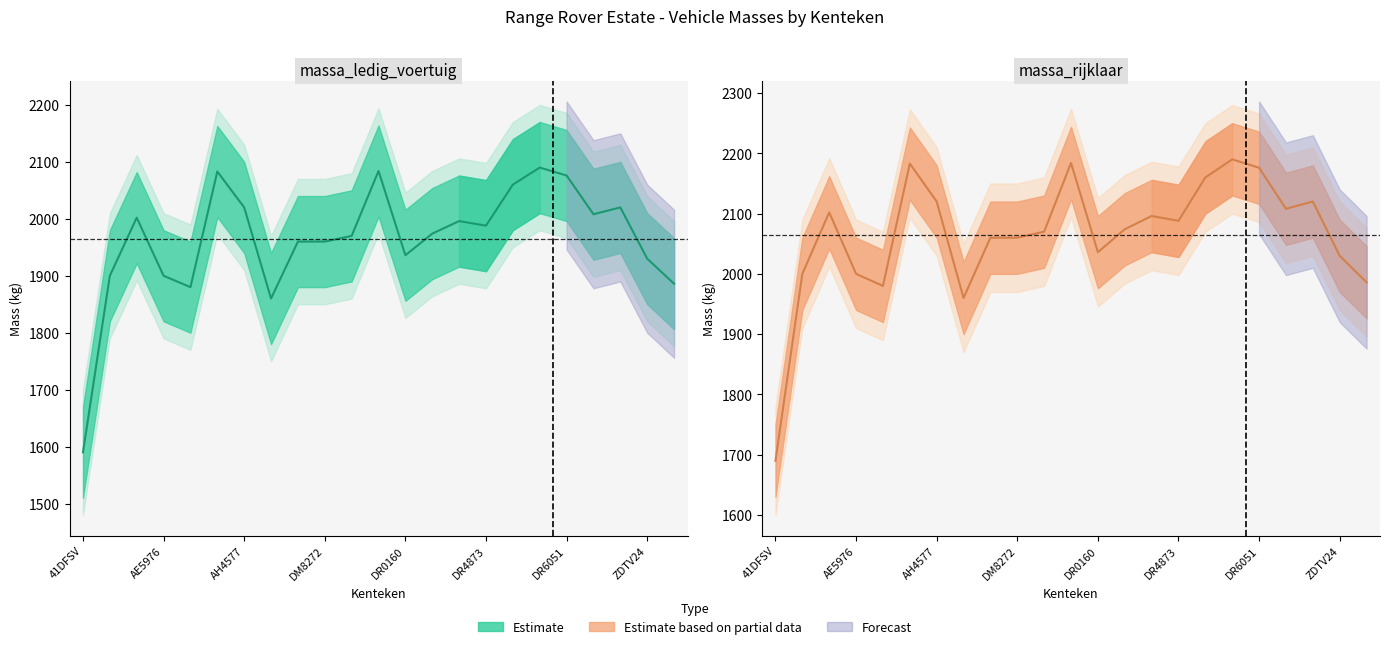

Reading left to right, transcribe all the data shown in this chart.

massa_ledig_voertuig: 1590	1900	2002	1900	1880	2083	2020	1860	1960	1960	1970	2084	1936	1974	1996	1988	2060	2090	2076	2008	2020	1930	1886
massa_rijklaar: 1690	2000	2102	2000	1980	2183	2120	1960	2060	2060	2070	2184	2036	2074	2096	2088	2160	2190	2176	2108	2120	2030	1986